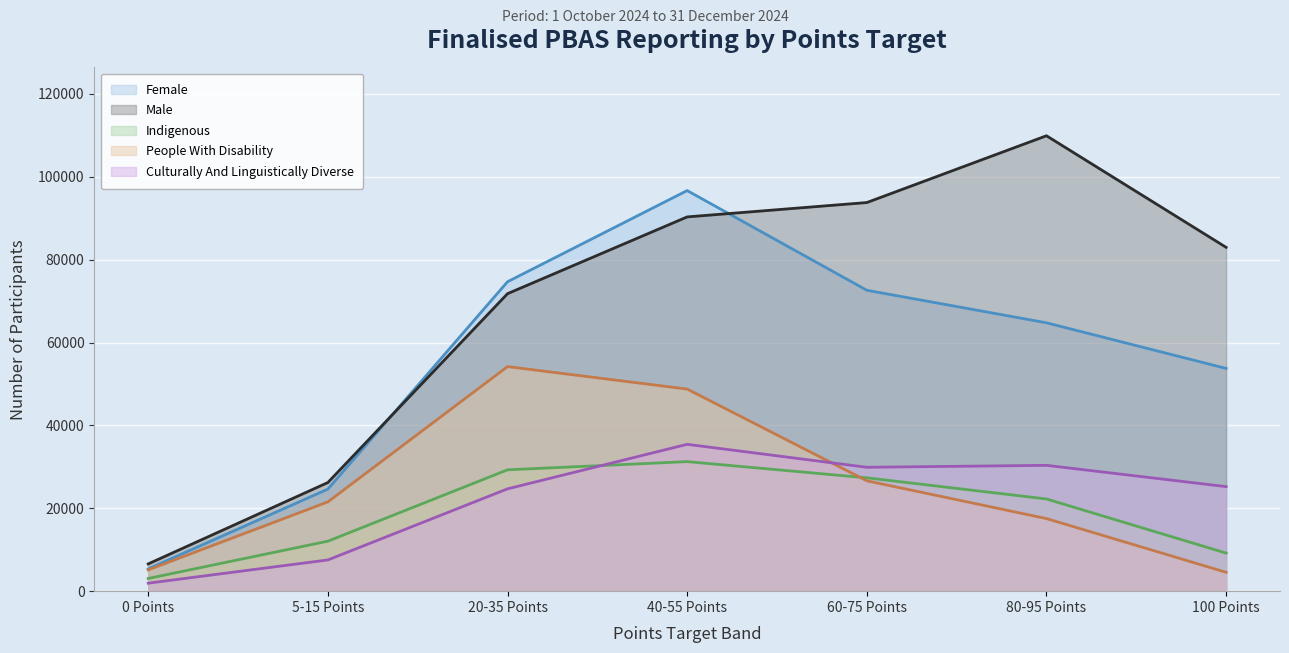

What are all the series names shown in the legend?

Female, Male, Indigenous, People With Disability, Culturally And Linguistically Diverse